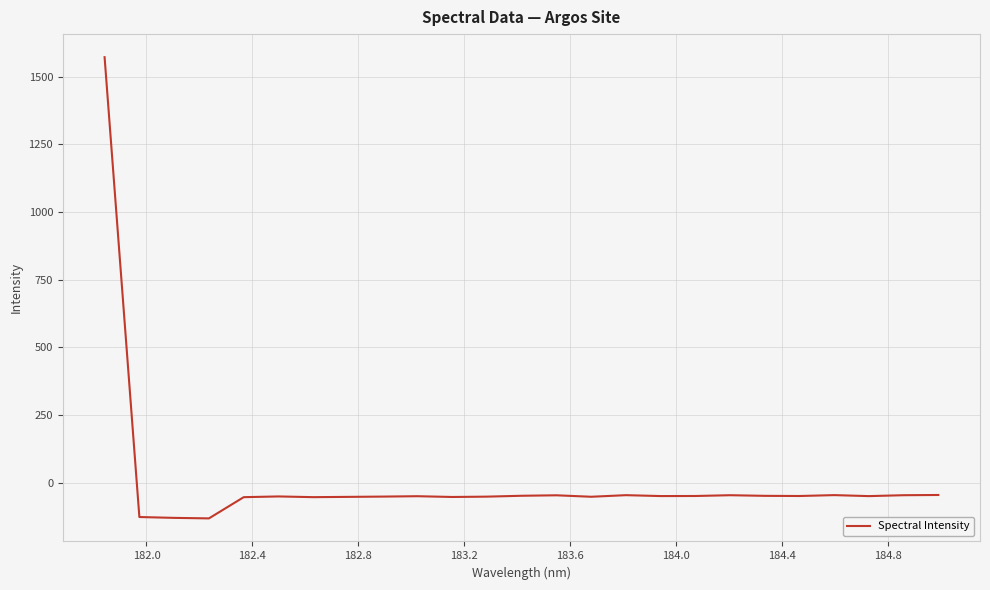

What is the minimum value shown in the chart?

-132.6